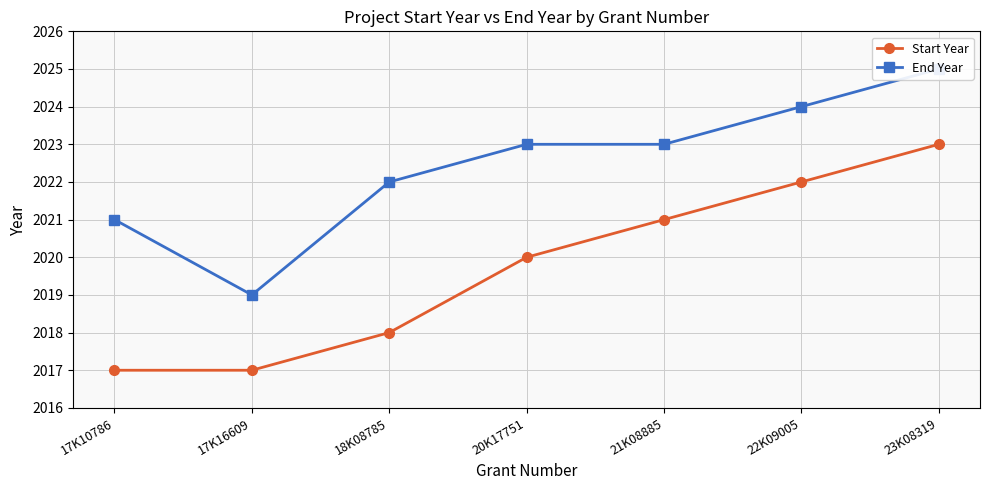

What is the highest value of the Start Year series?

2023